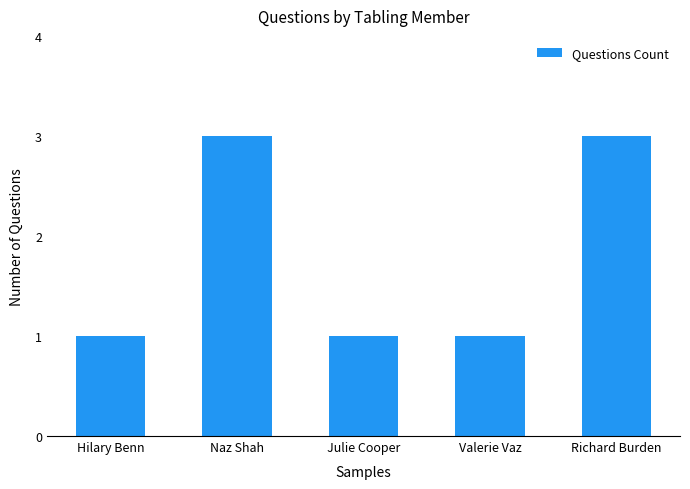

What is the ratio of the value at Valerie Vaz to the value at Richard Burden?

0.3